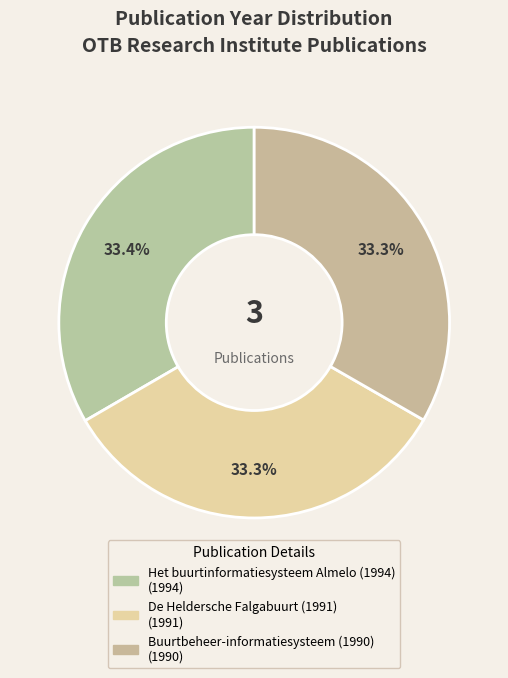

Which slice is the largest?

Het buurtinformatiesysteem Almelo (1994)